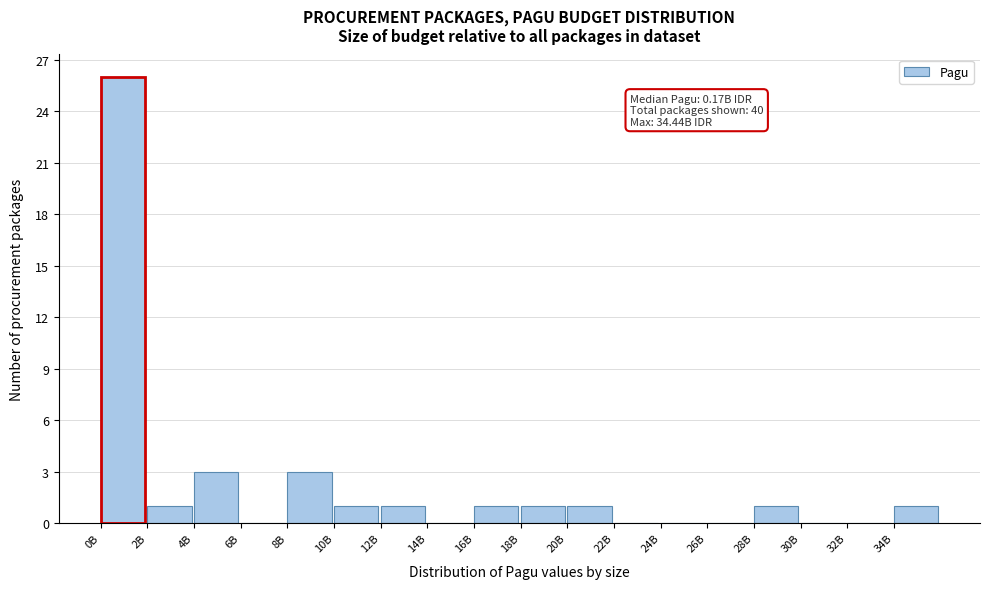

Reading left to right, transcribe all the data shown in this chart.

0B=26	2B=1	4B=3	6B=0	8B=3	10B=1	12B=1	14B=0	16B=1	18B=1	20B=1	22B=0	24B=0	26B=0	28B=1	30B=0	32B=0	34B=1